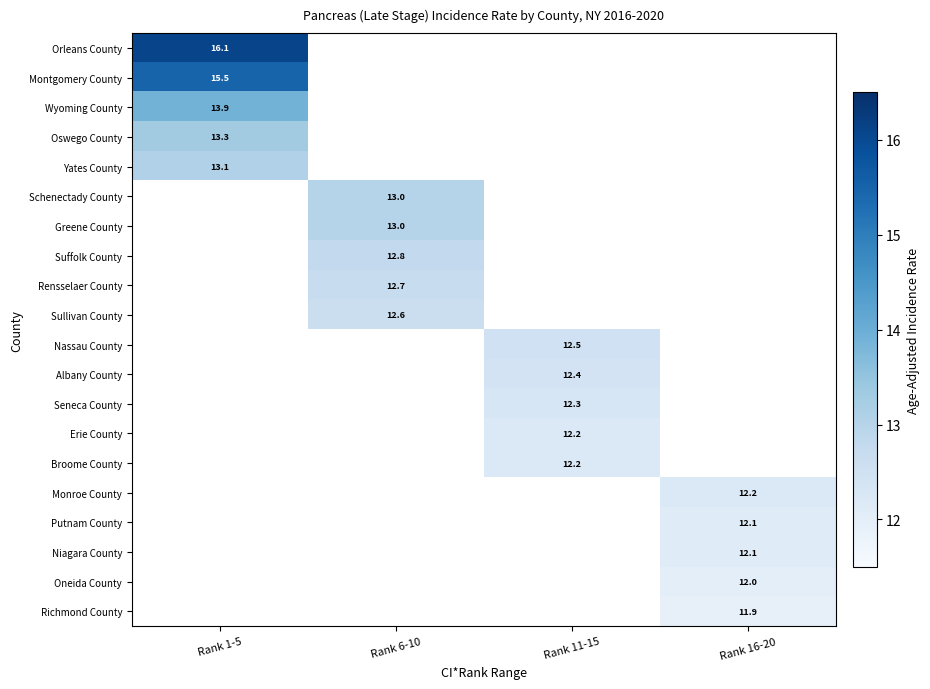

The Orleans County series shows 16.1 at Rank 1-5. True or false?

True